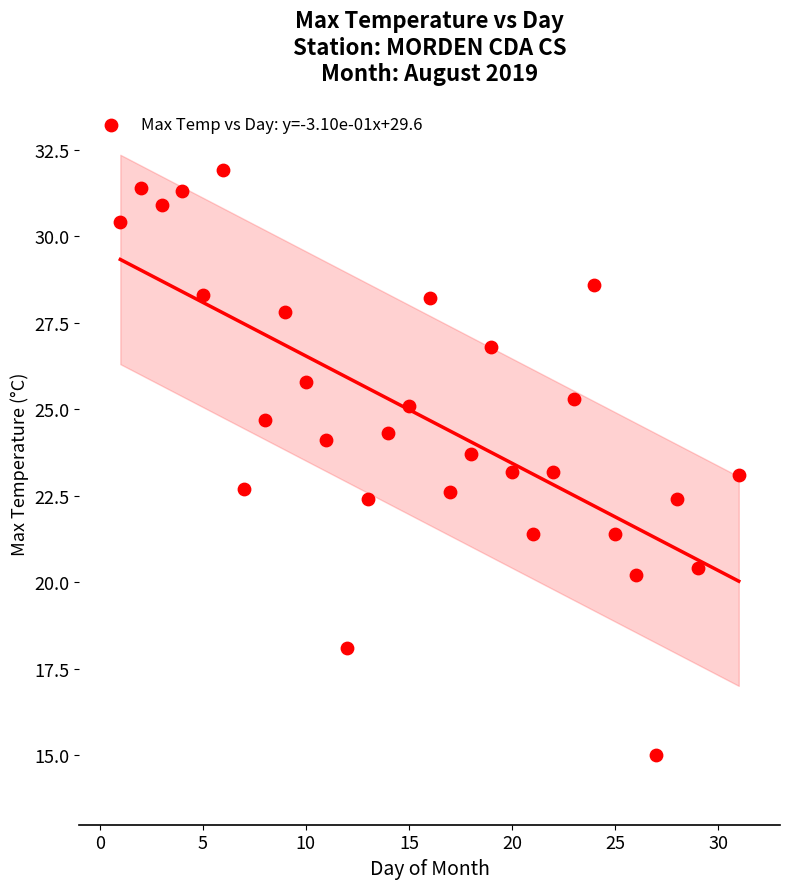

What is the range of Y values (max minus min)?

16.9